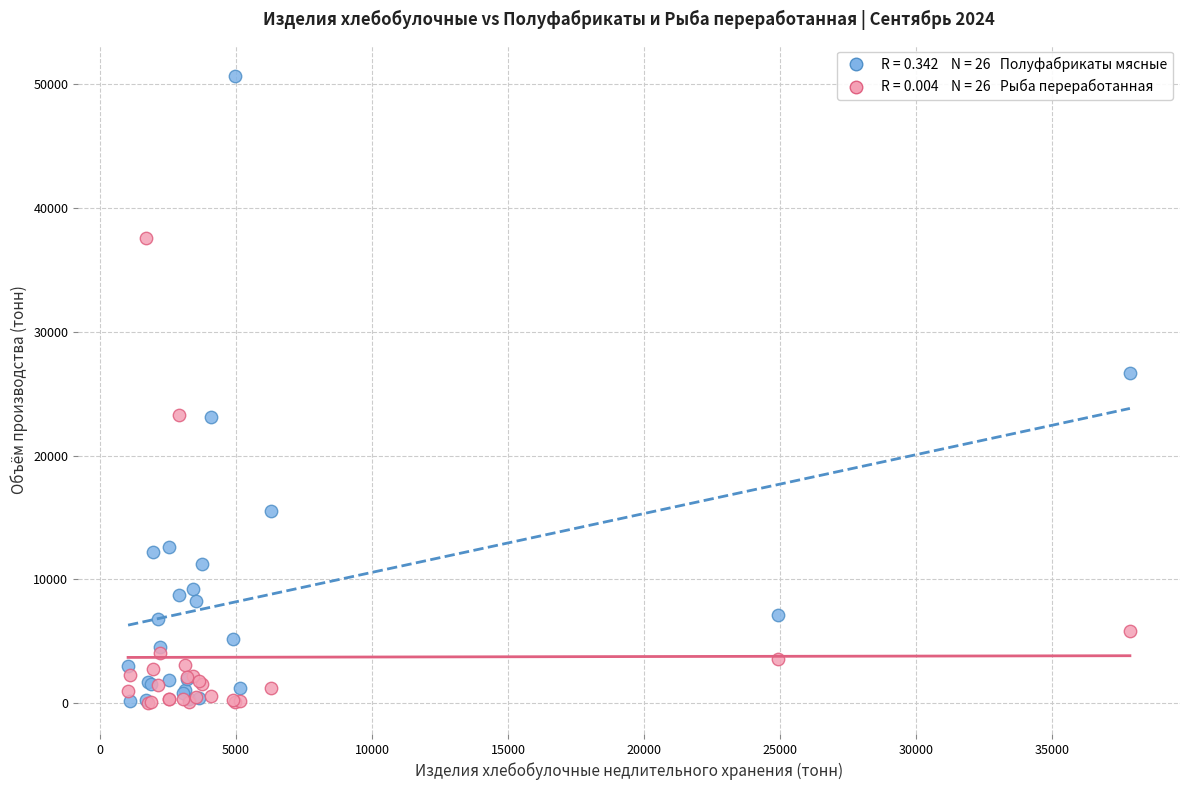

Across all series, what Y value is closest to 25351?

26679.1